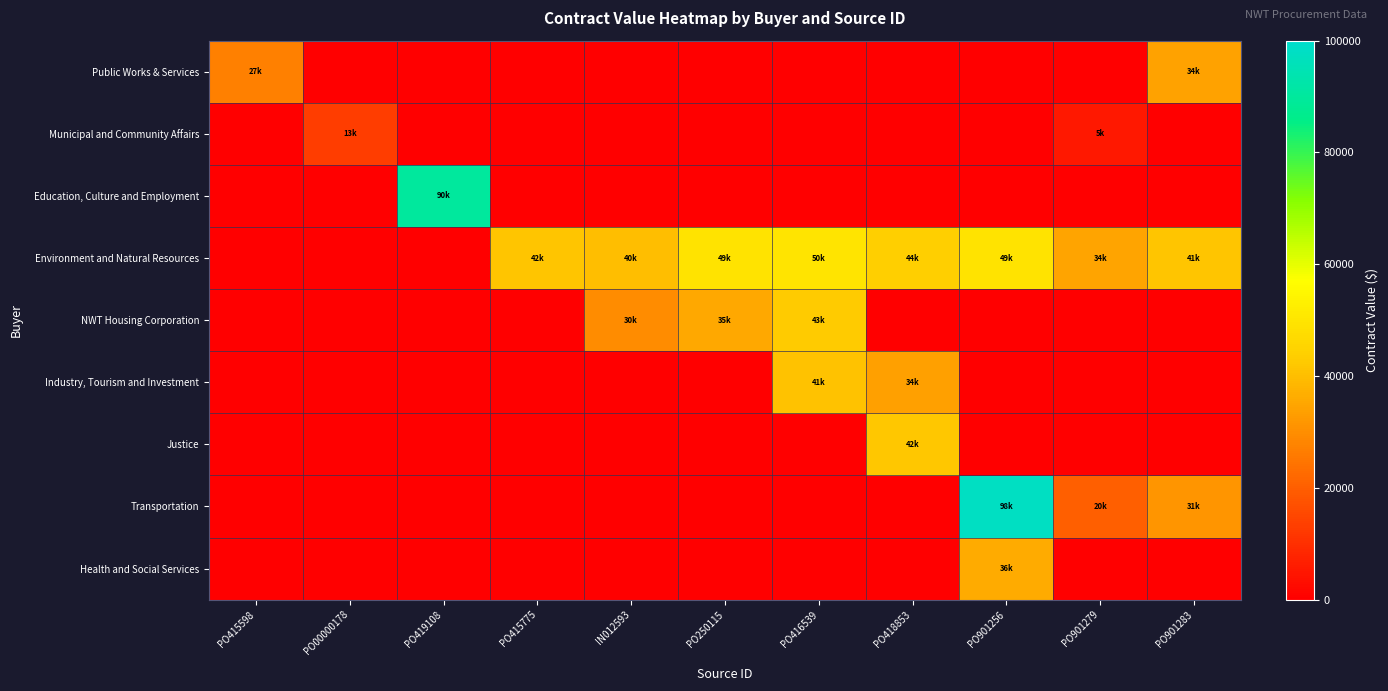

What is the total value across all series at PO901279?

59706.4